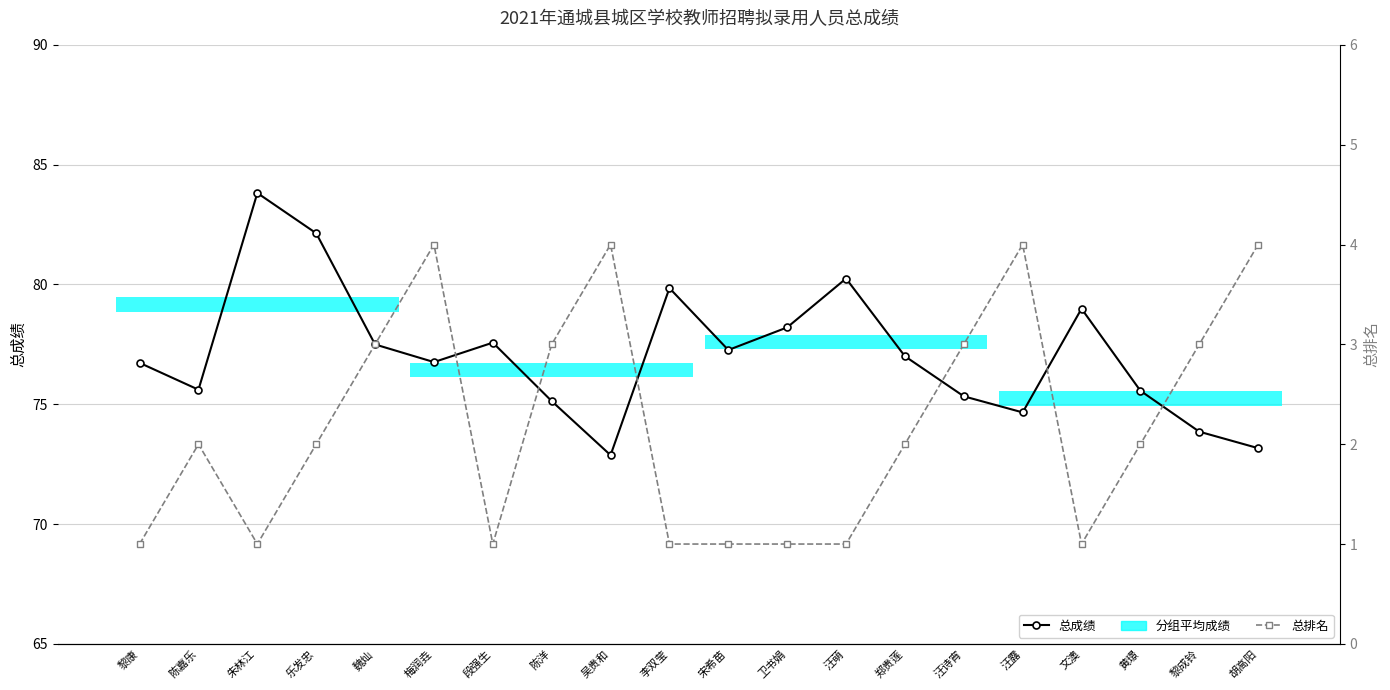

Between 朱林江 and 陈洋, which is larger?

朱林江